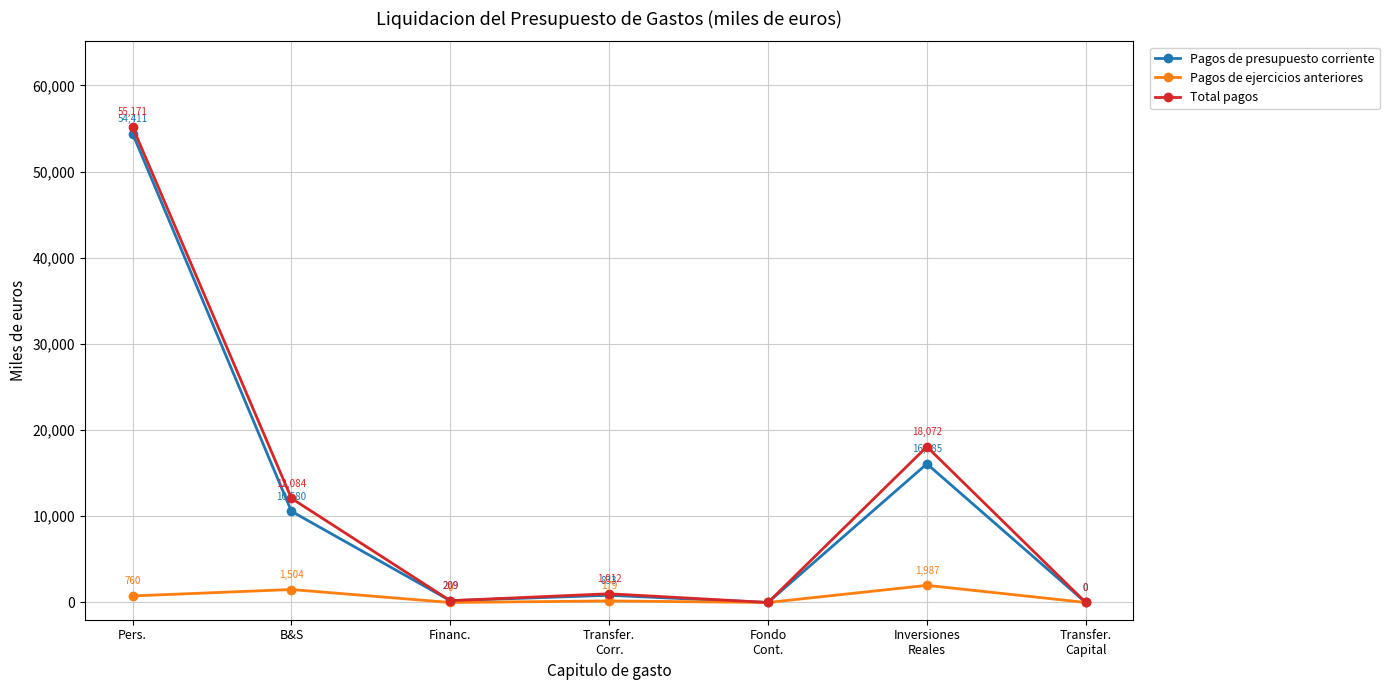

How many data points in Total pagos are less than 1011?

3